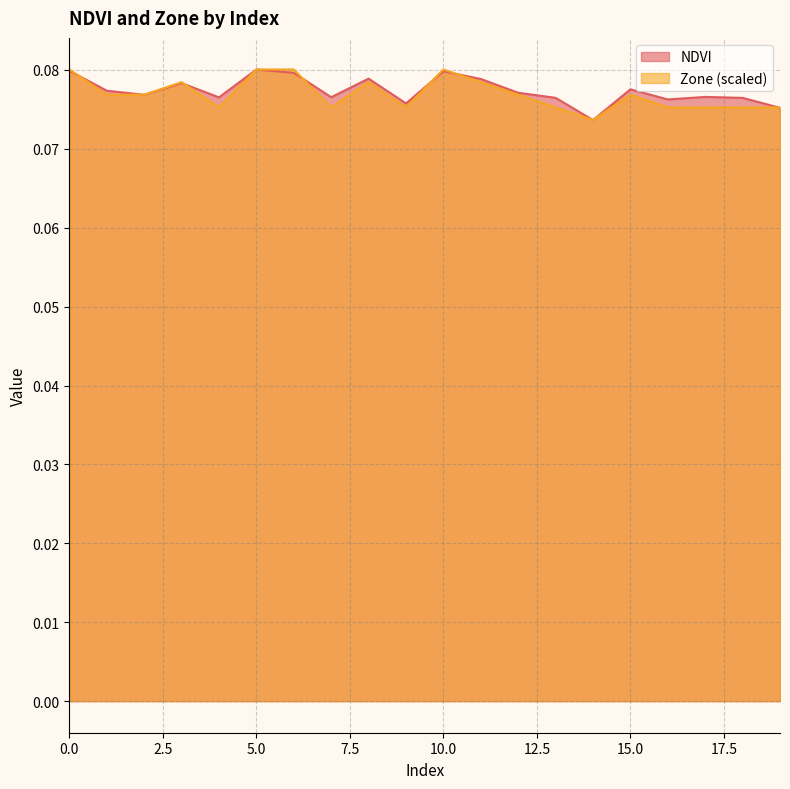

What is the highest value of the NDVI series?

0.1